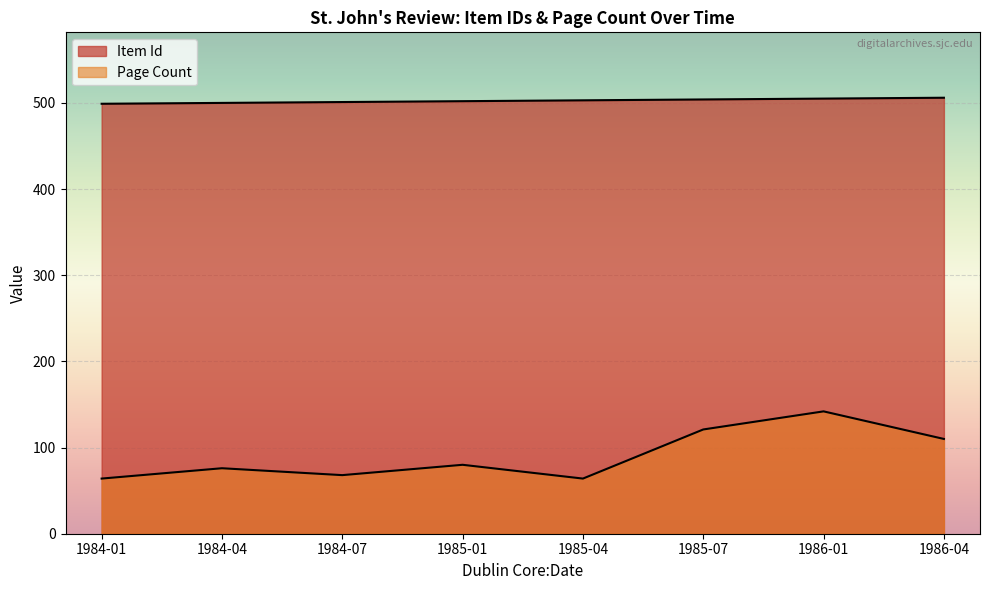

Is it true that the value at 1986-01 is 108?

False